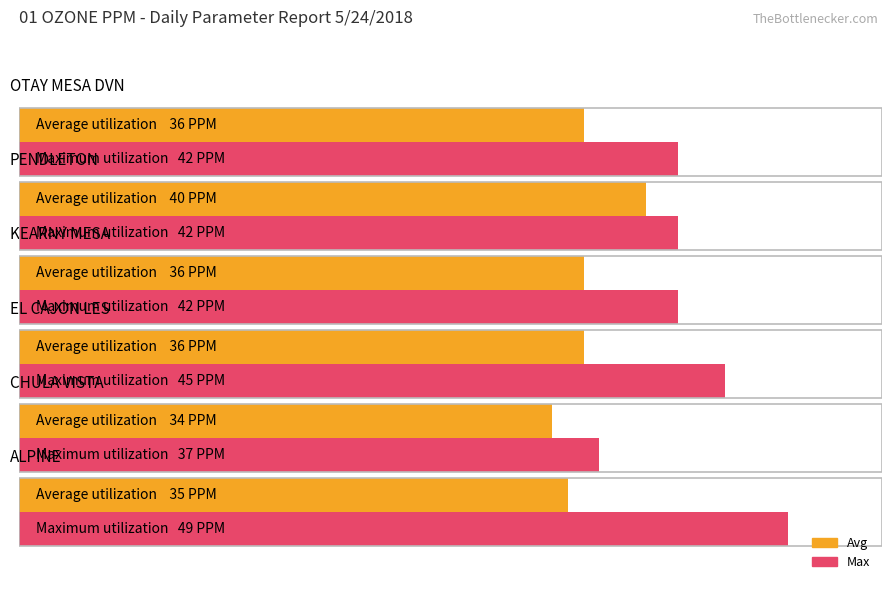

Which series has the widest spread of values?

Max